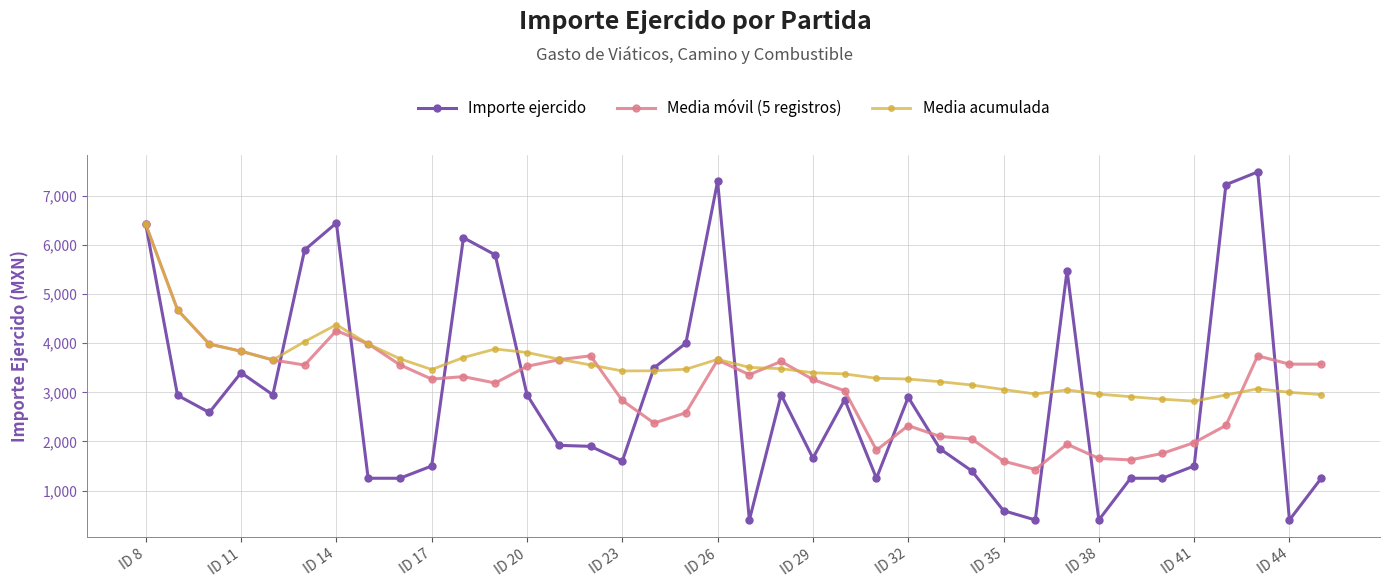

Which series has the widest spread of values?

Importe ejercido